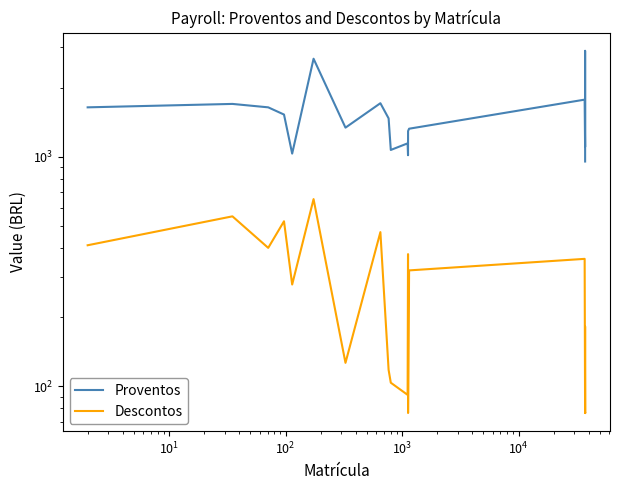

True or false: Proventos has more than 1 points higher than both neighbors.

True